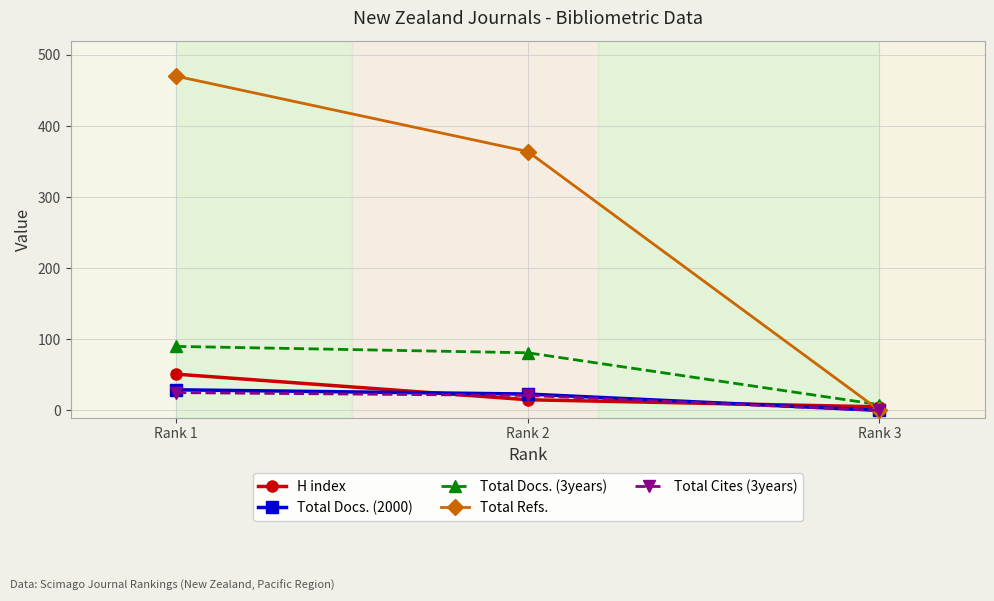

Is it true that H index equals 5 at Rank 3?

True